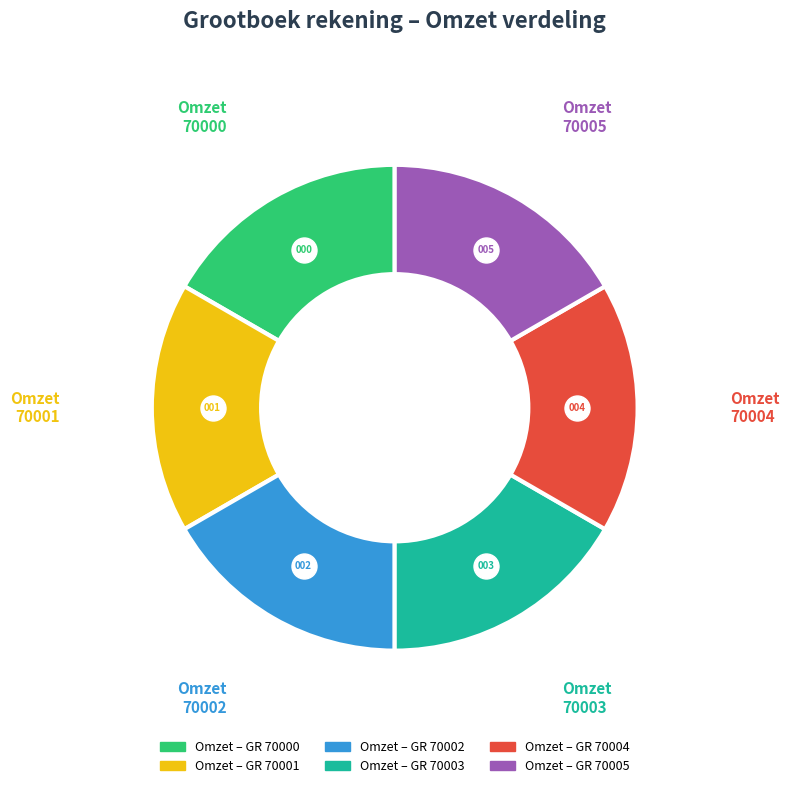

Count the number of slices in the pie.

6